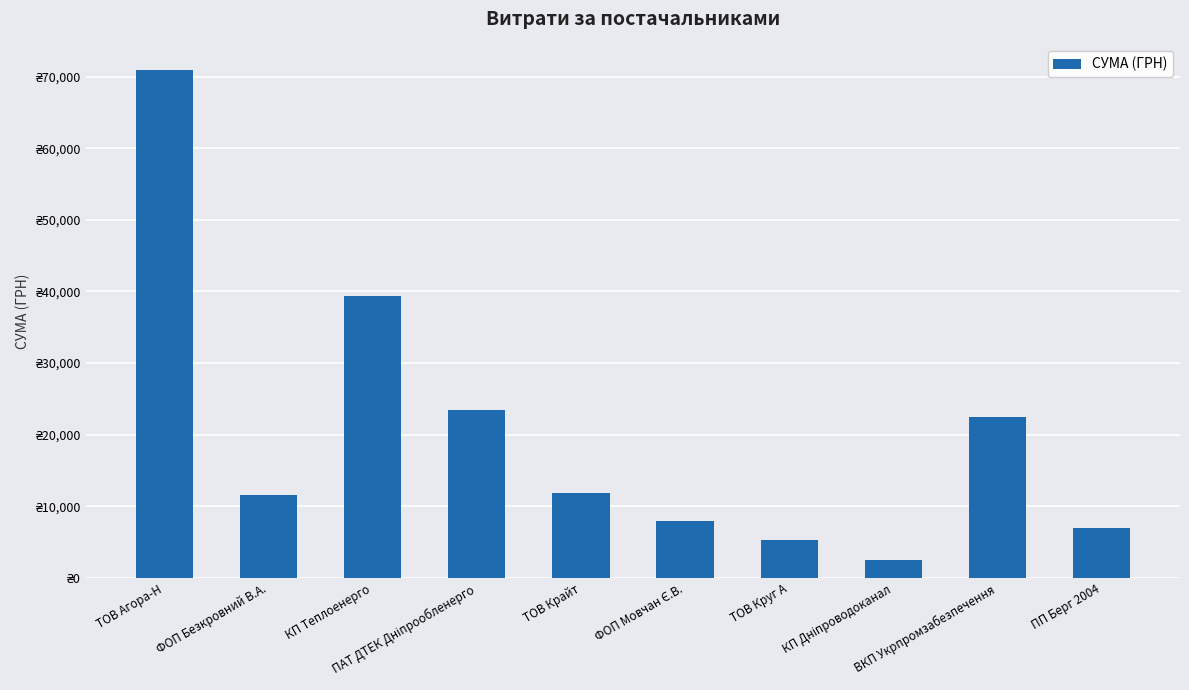

Are the bars horizontal?

No